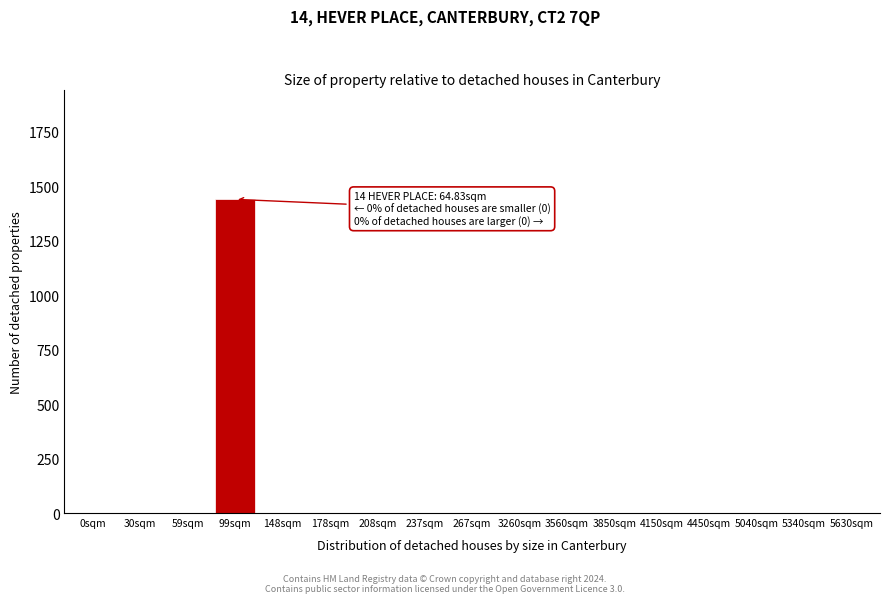

Reading left to right, list all the values displayed in this chart.

0sqm=0	30sqm=0	59sqm=0	99sqm=1440	148sqm=0	178sqm=0	208sqm=0	237sqm=0	267sqm=0	3260sqm=0	3560sqm=0	3850sqm=0	4150sqm=0	4450sqm=0	5040sqm=0	5340sqm=0	5630sqm=0